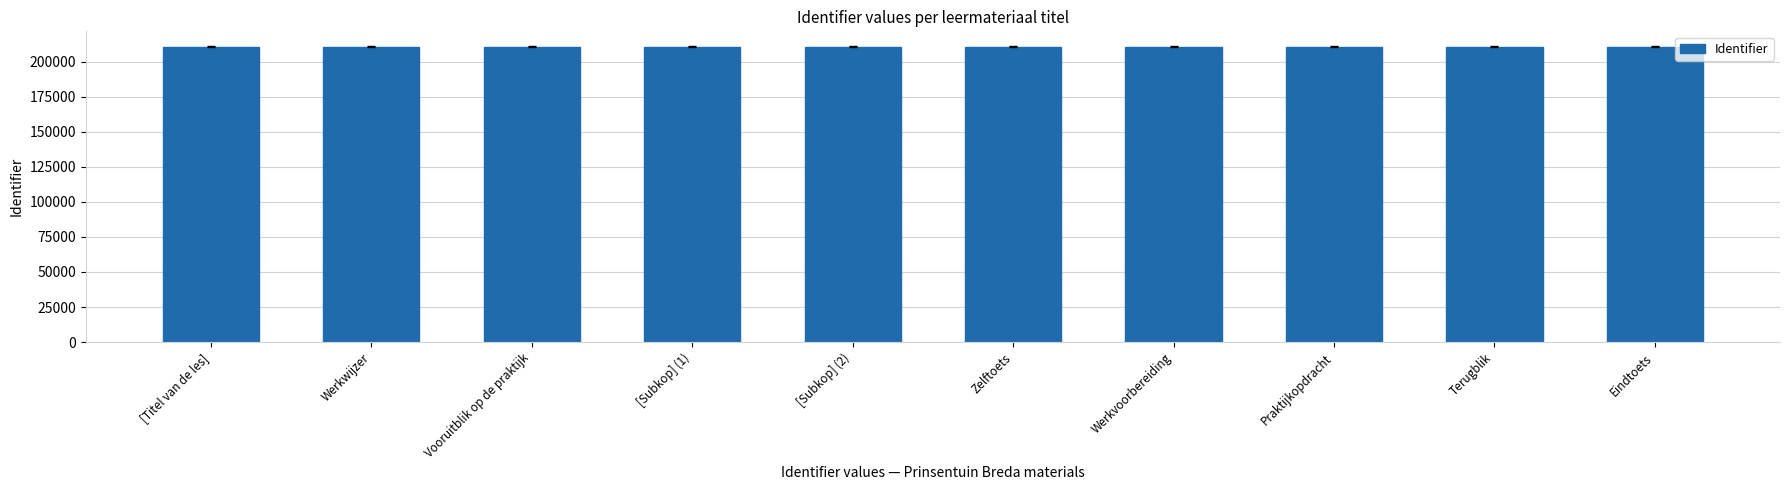

What is the maximum value shown in the chart?

210664